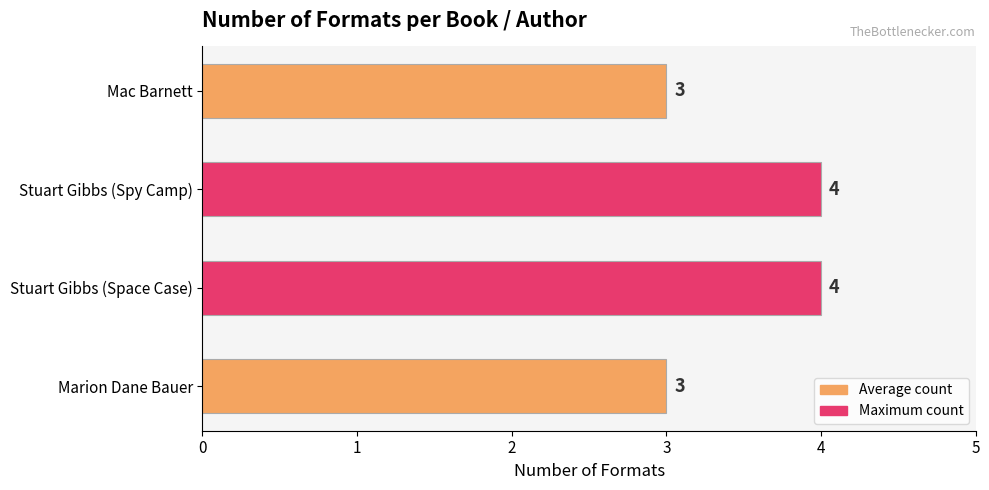

Reading bottom to top, transcribe all the data shown in this chart.

3	4	4	3